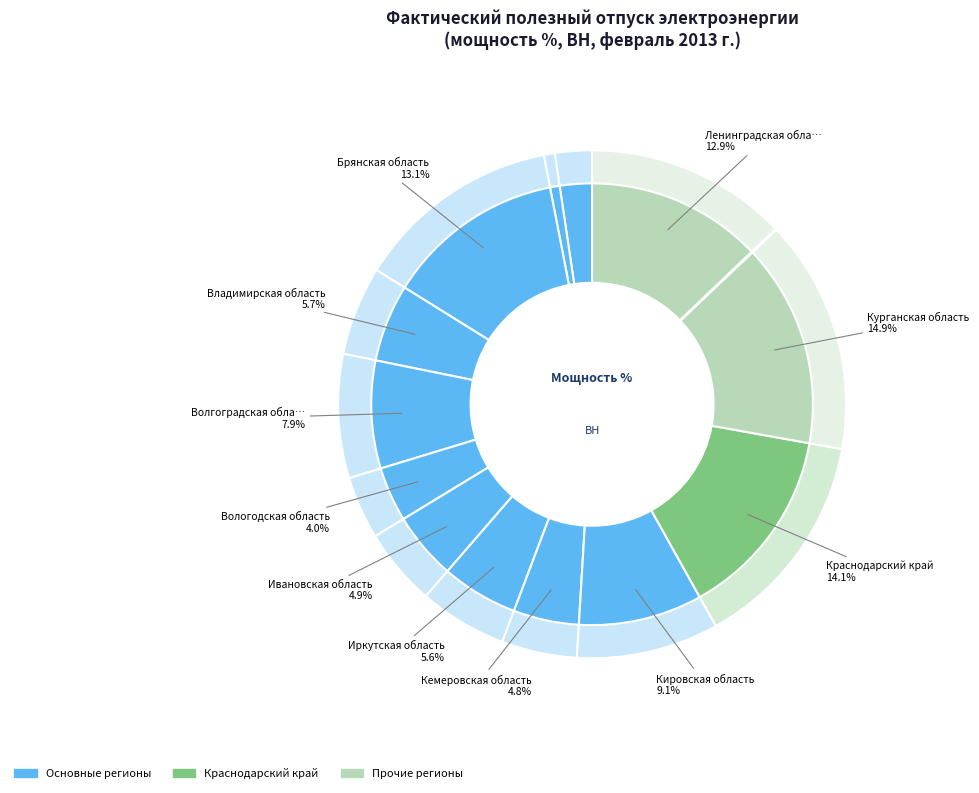

To the nearest percent, what is the average slice percentage?

7%